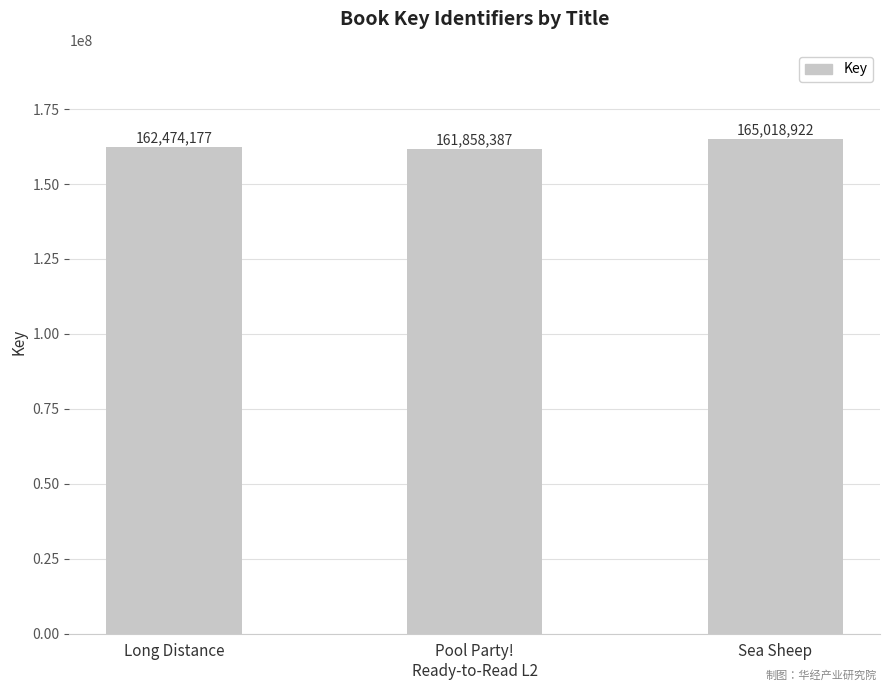

Which category has the highest value across all series?

Sea Sheep